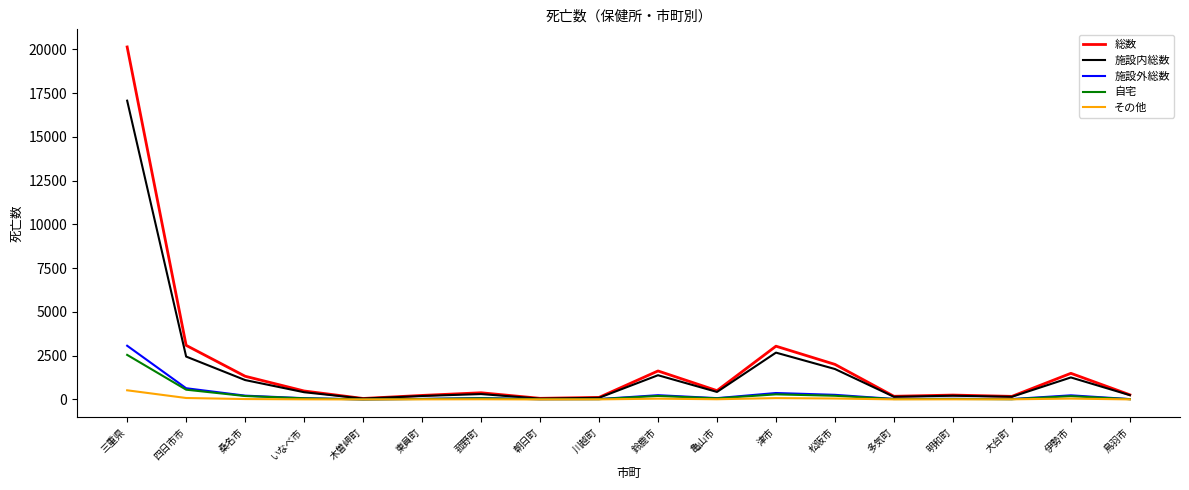

What are all the series names shown in the legend?

総数, 施設内総数, 施設外総数, 自宅, その他